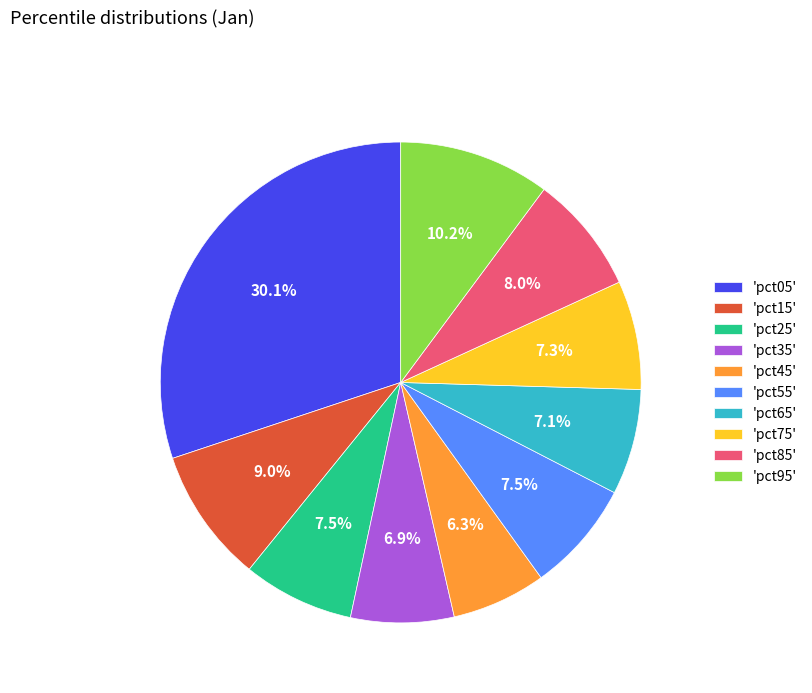

To the nearest percent, what is the average slice percentage?

10%